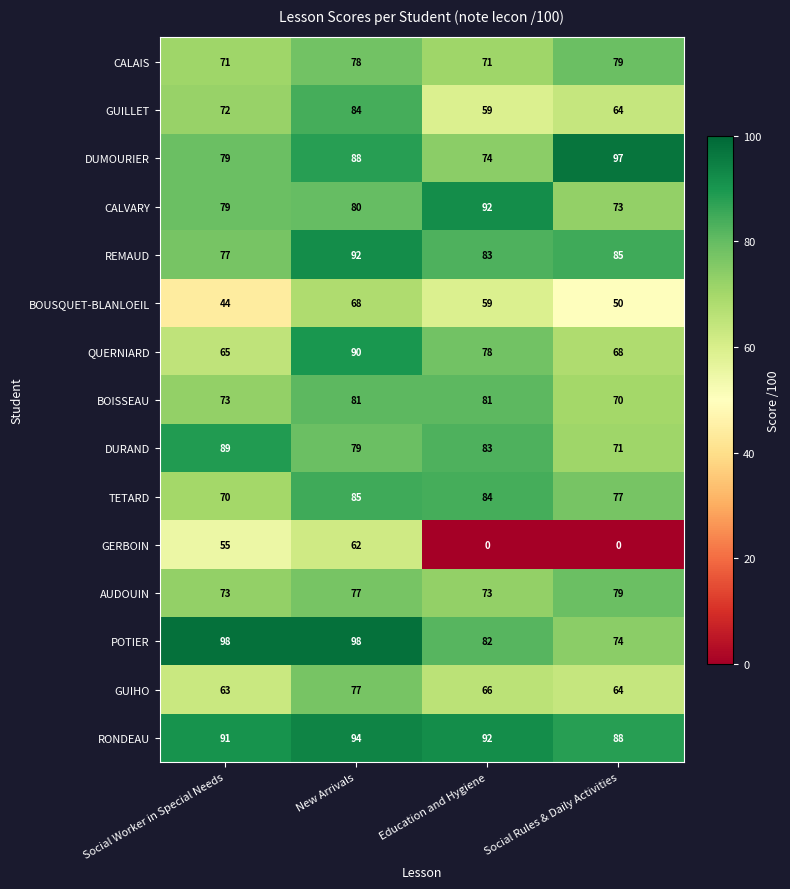

Which series has the largest range (max minus min)?

GERBOIN